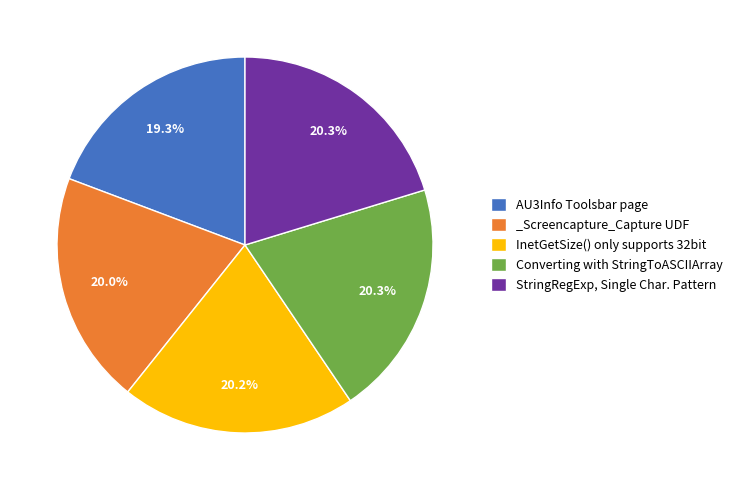

To the nearest percent, what is the average slice percentage?

20%